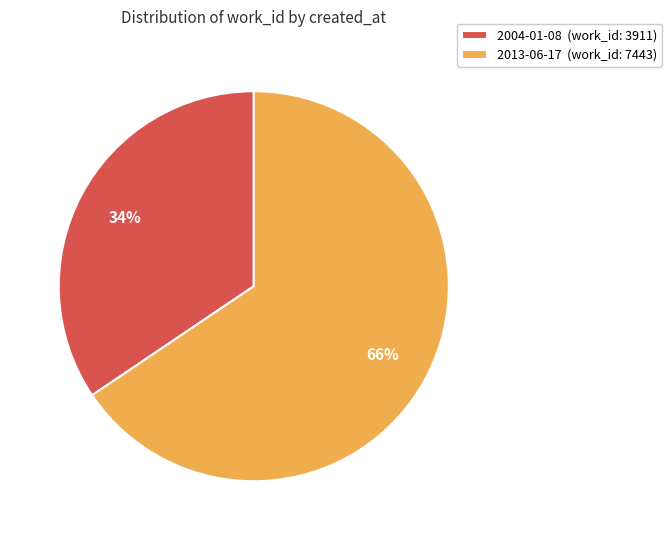

Which slice is the largest?

2013-06-17